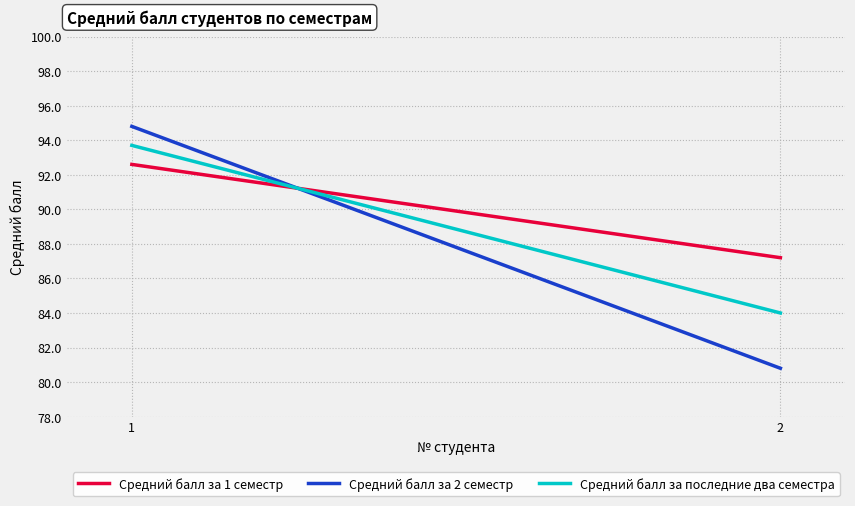

Which series has the largest range (max minus min)?

Средний балл за 2 семестр